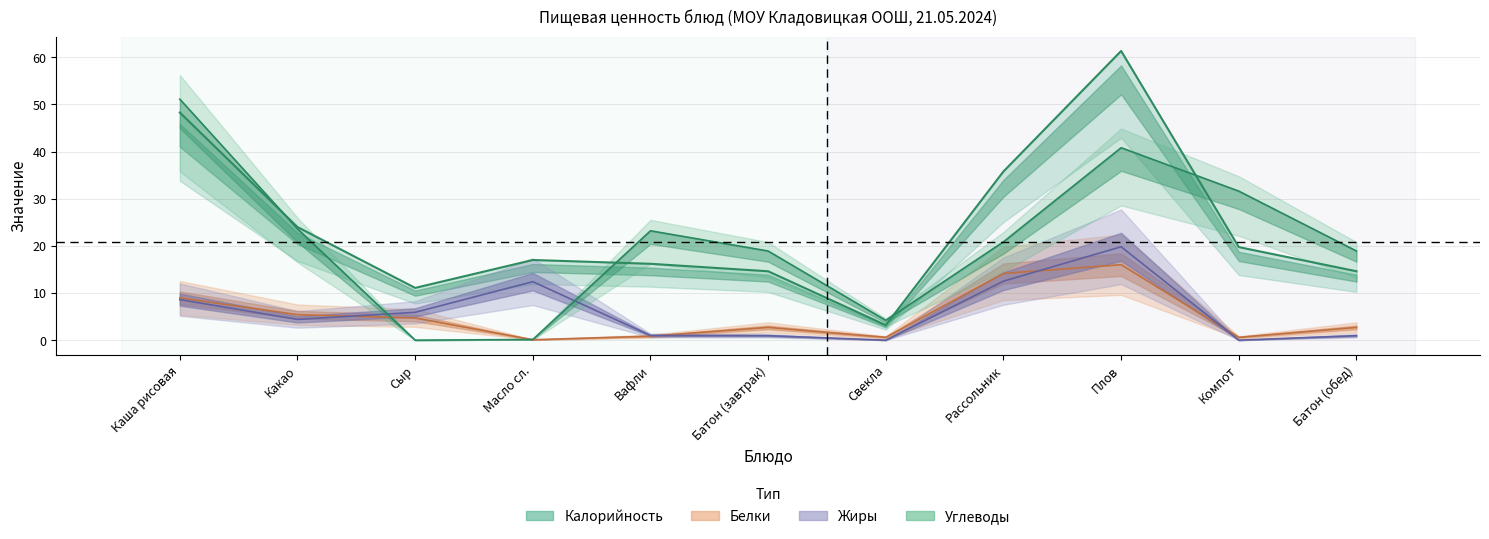

What is the difference between the maximum and minimum values in the Калорийность series?

58.1